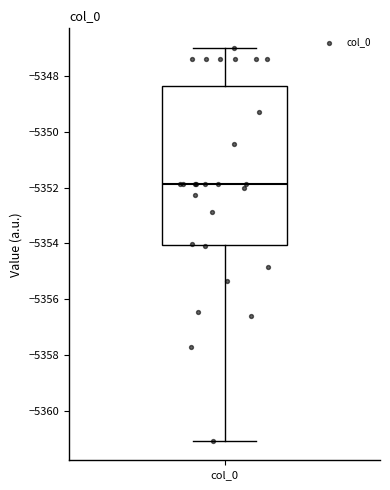

Where does the lower whisker of the box for col_0 end on the y-axis? The values are not printed on the chart, so give them approximately, as read against the axis.

-5361.0